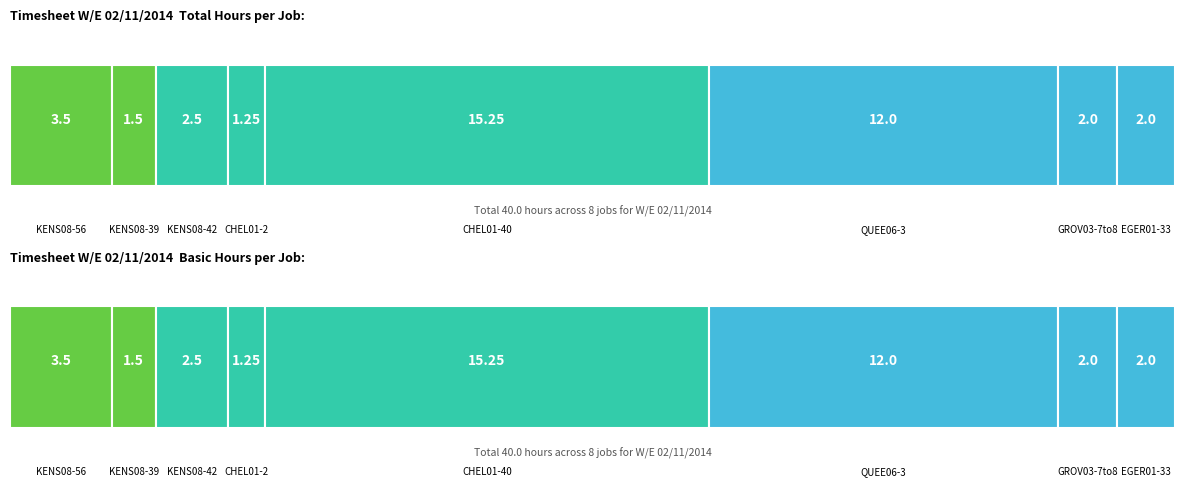

True or false: Total has a value of 1.6 at KENS08-56.

False